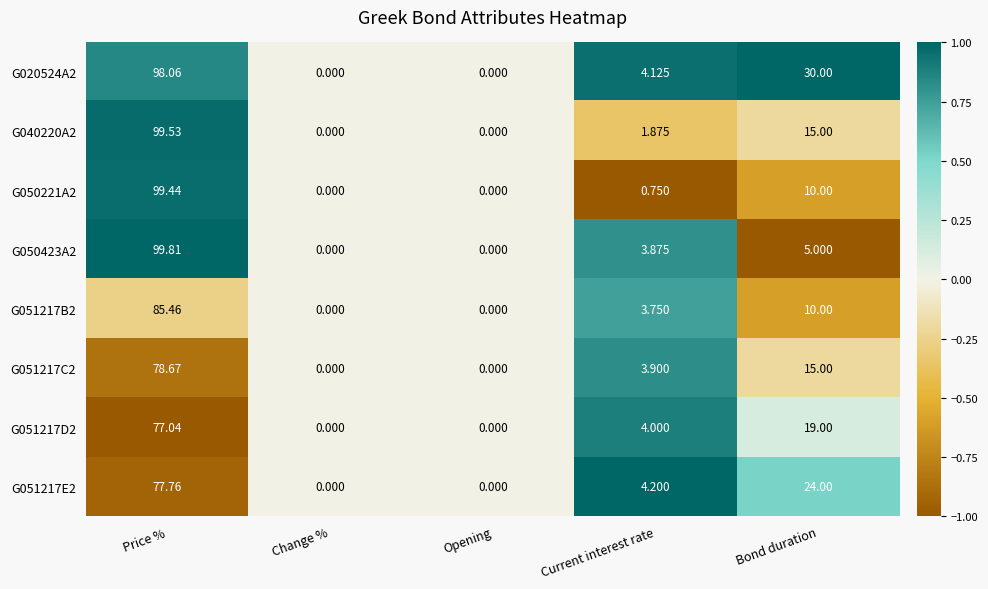

Which category has the highest value in the G050423A2 series?

Price %